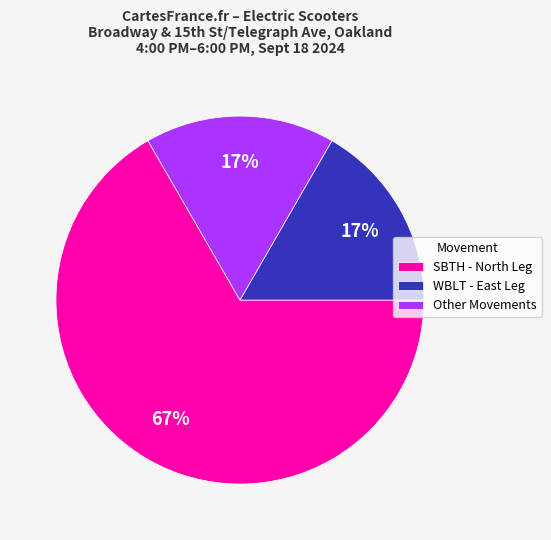

To the nearest percent, what portion does Other Movements represent?

17%